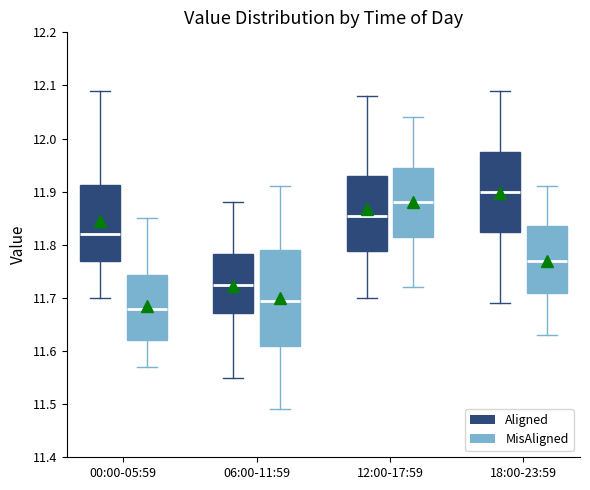

Reading left to right, transcribe this box plot: for each box, give where its median line is, the range the box spans, and where its two whiskers end, as read against the y-axis. The values are not printed on the chart, so give them approximately, as read against the axis.

00:00-05:59 (Aligned): median 11.82, box 11.77 to 11.91, whiskers 11.70 to 12.09
00:00-05:59 (MisAligned): median 11.68, box 11.62 to 11.74, whiskers 11.57 to 11.85
06:00-11:59 (Aligned): median 11.73, box 11.67 to 11.78, whiskers 11.55 to 11.88
06:00-11:59 (MisAligned): median 11.70, box 11.61 to 11.79, whiskers 11.49 to 11.91
12:00-17:59 (Aligned): median 11.86, box 11.79 to 11.93, whiskers 11.70 to 12.08
12:00-17:59 (MisAligned): median 11.88, box 11.82 to 11.95, whiskers 11.72 to 12.04
18:00-23:59 (Aligned): median 11.90, box 11.83 to 11.98, whiskers 11.69 to 12.09
18:00-23:59 (MisAligned): median 11.77, box 11.71 to 11.84, whiskers 11.63 to 11.91